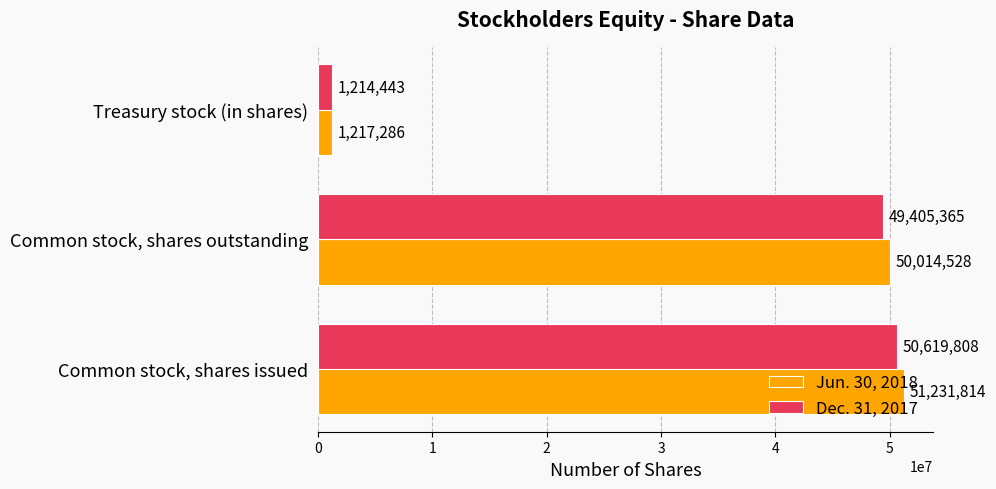

Where is Jun. 30, 2018 nearest to the value 26224550?

Common stock, shares outstanding